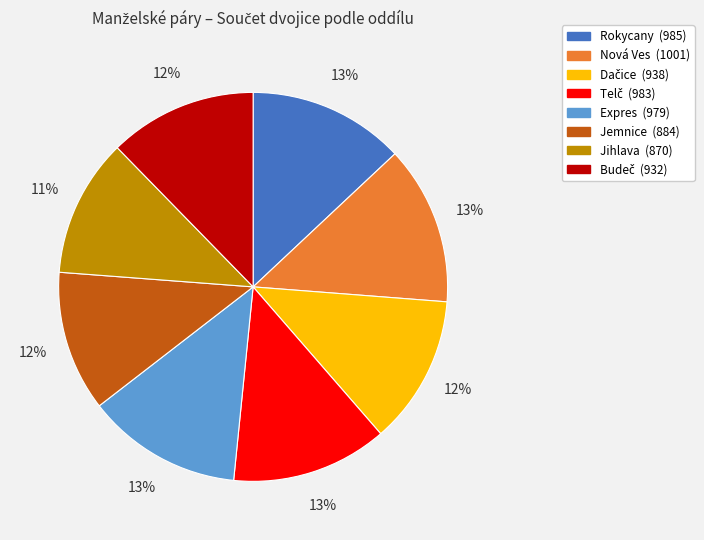

Do Rokycany and Jemnice together represent more than half of the pie?

No